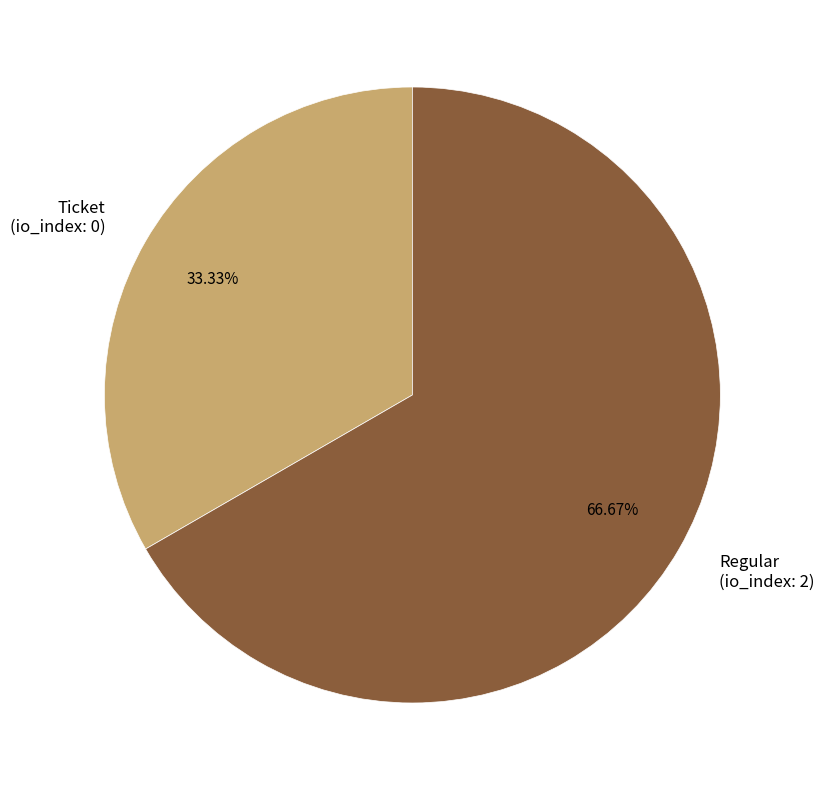

To the nearest percent, what is the combined percentage of Regular and Ticket?

100%